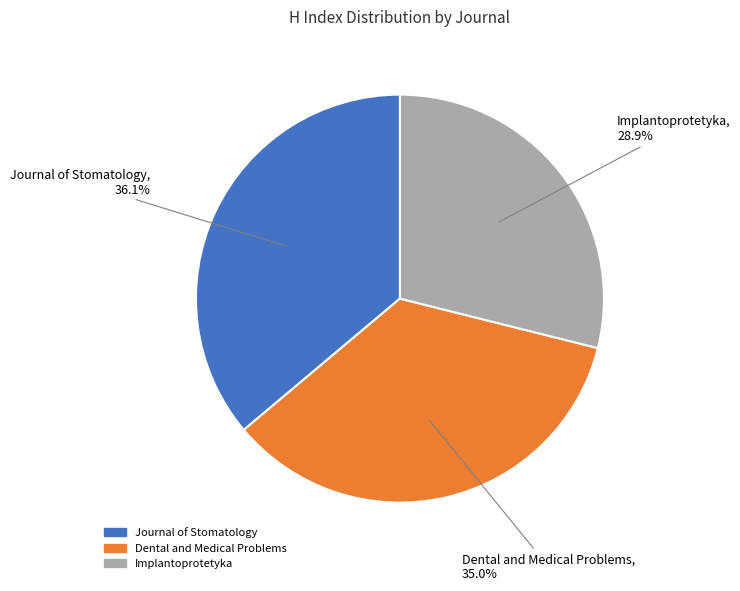

To the nearest percent, what portion does Dental and Medical Problems represent?

35%